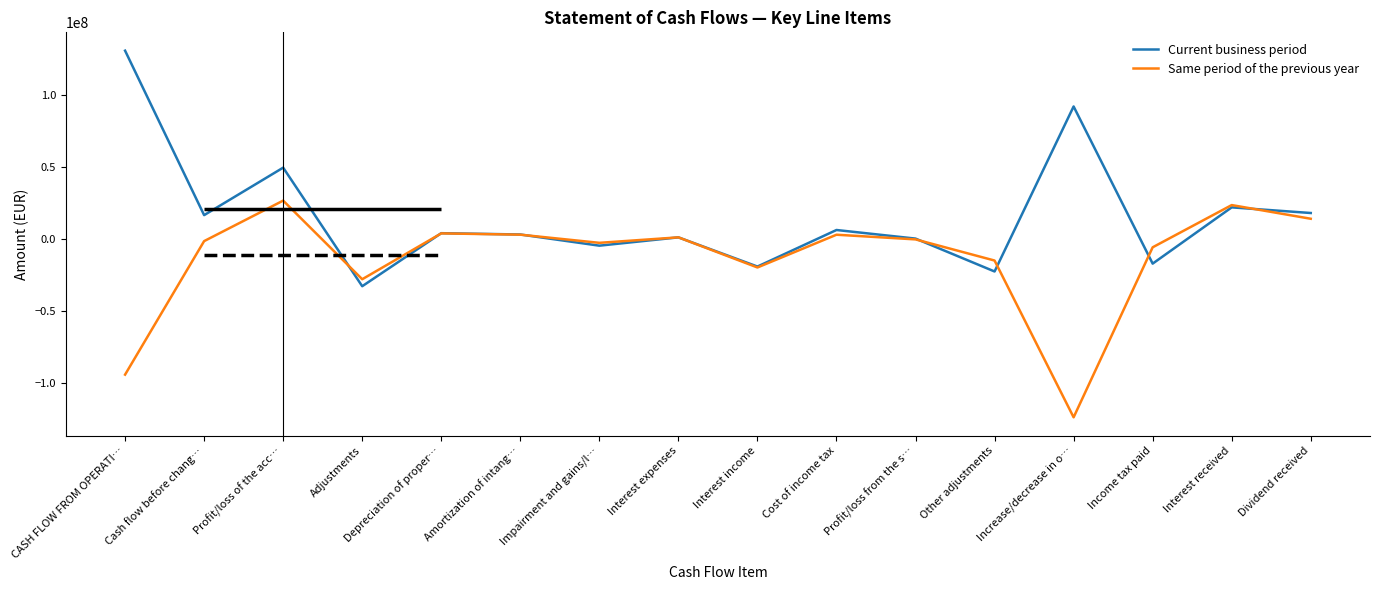

Count the number of data series in this chart.

2